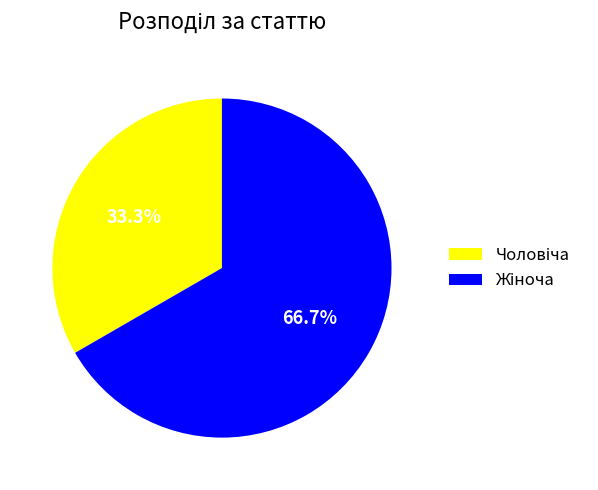

How many slices are in this pie chart?

2